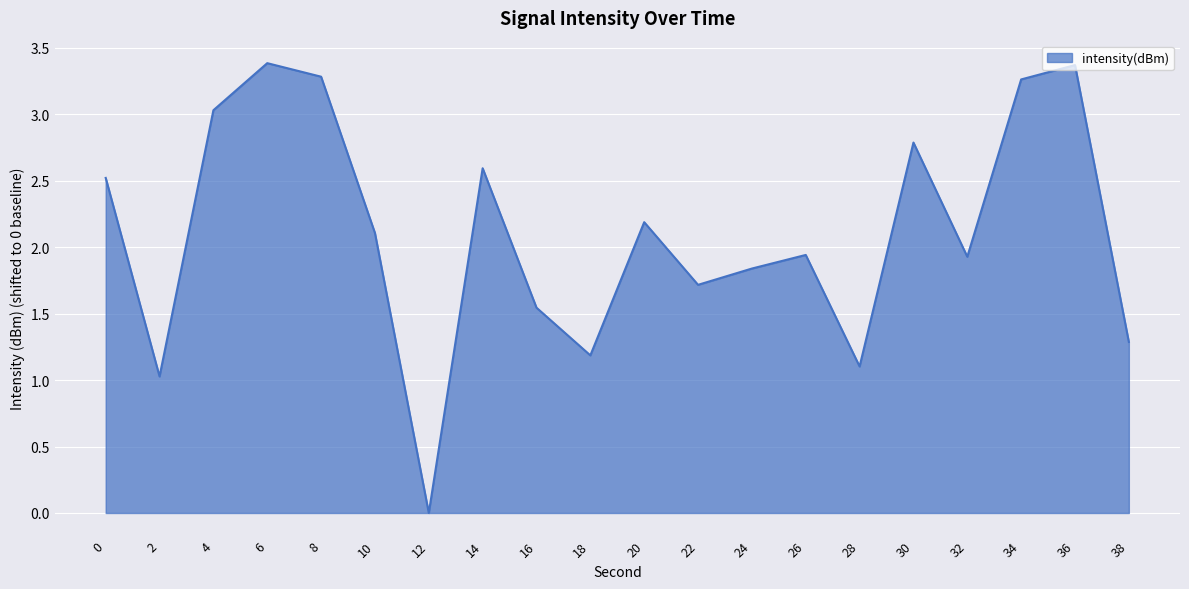

True or false: the data shows 0.0 at 12.

True